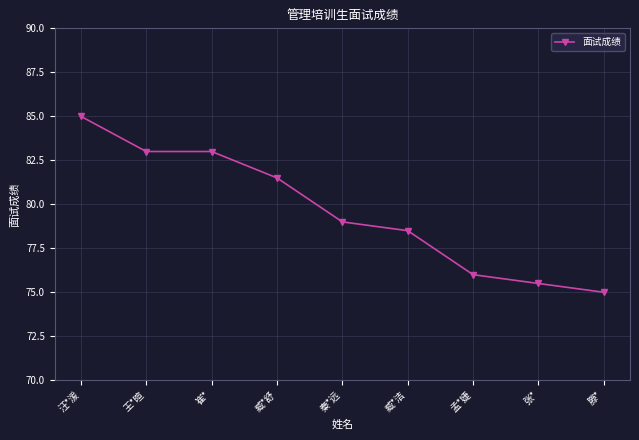

Reading left to right, transcribe all the data shown in this chart.

85.0	83.0	83.0	81.5	79.0	78.5	76.0	75.5	75.0